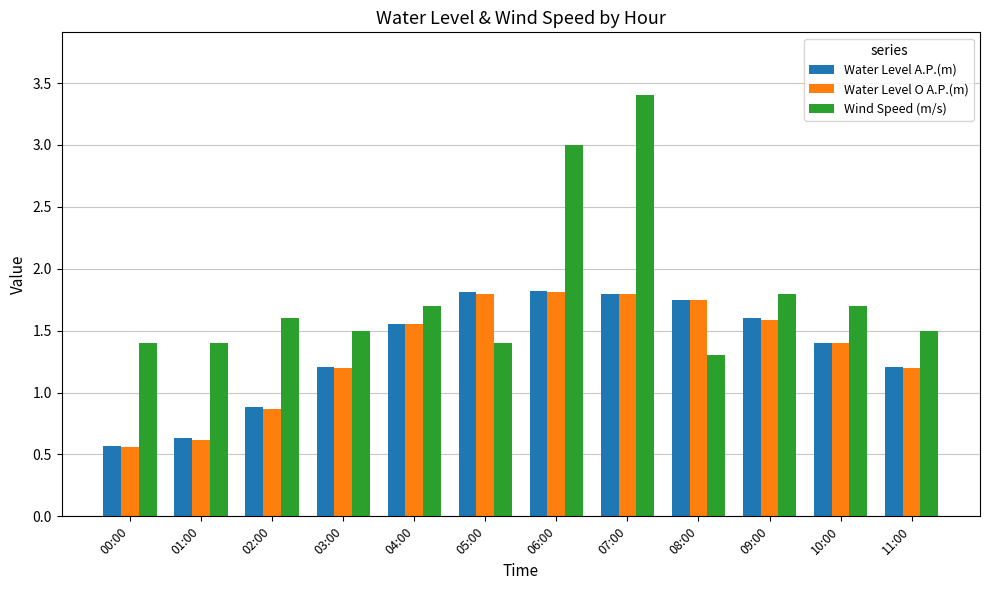

How many values in the Water Level A.P.(m) series exceed 1?

9